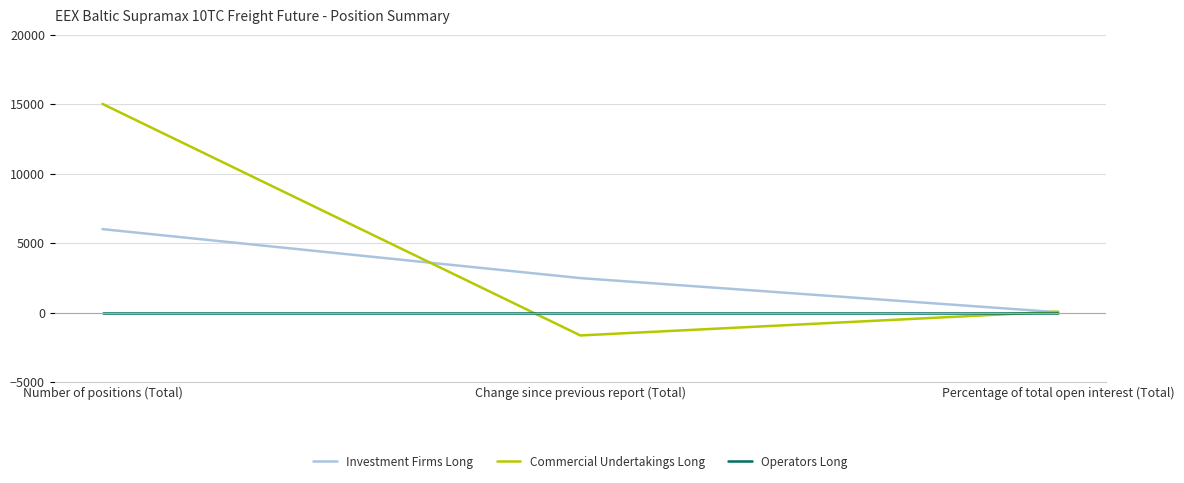

List the series in order of their peak value, highest first.

Commercial Undertakings Long, Investment Firms Long, Operators Long